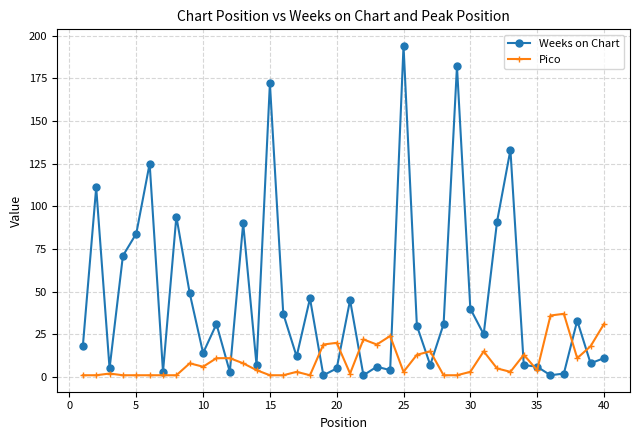

Which series has the largest range (max minus min)?

Weeks on Chart